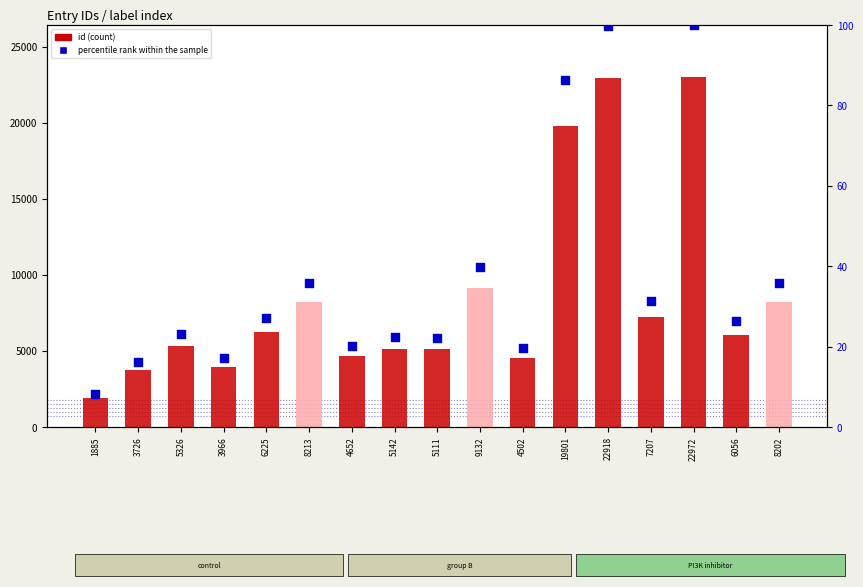

Which series has the largest total across all categories?

id (count)